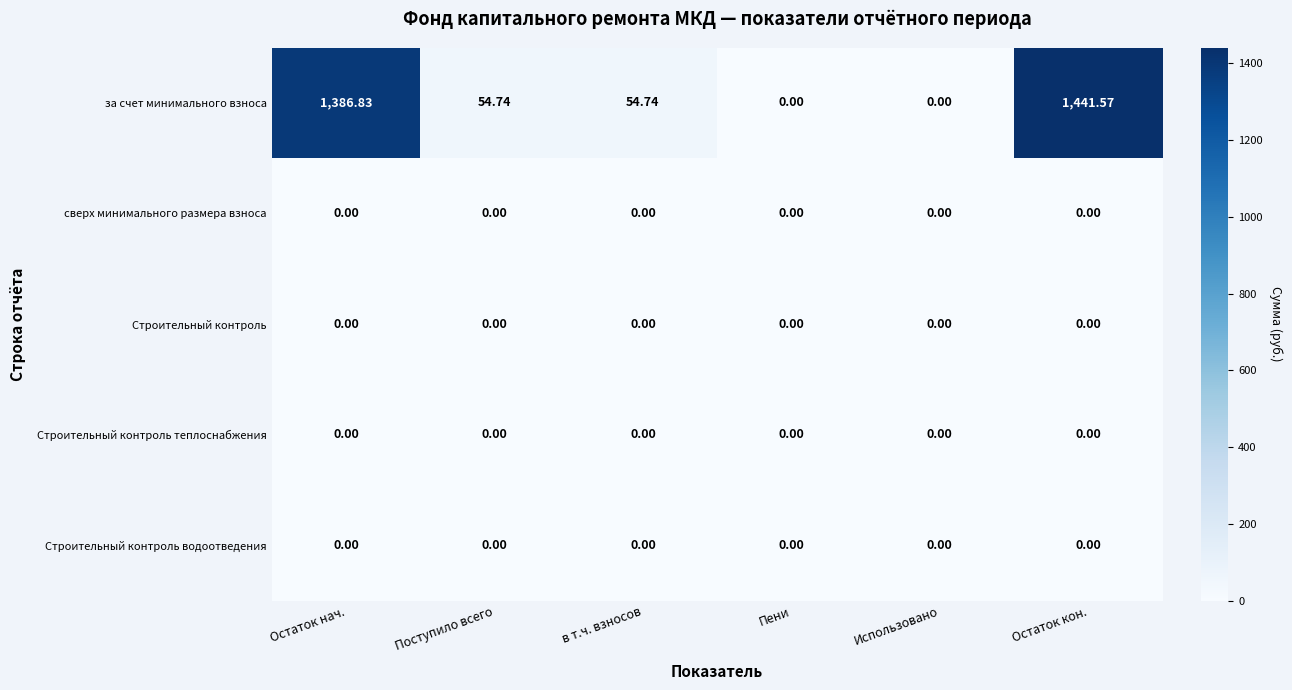

At which category is the sum across all series the highest?

Остаток кон.